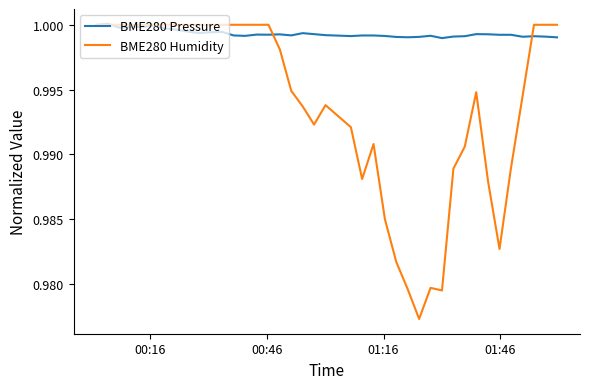

Which series has the largest range (max minus min)?

BME280 Humidity